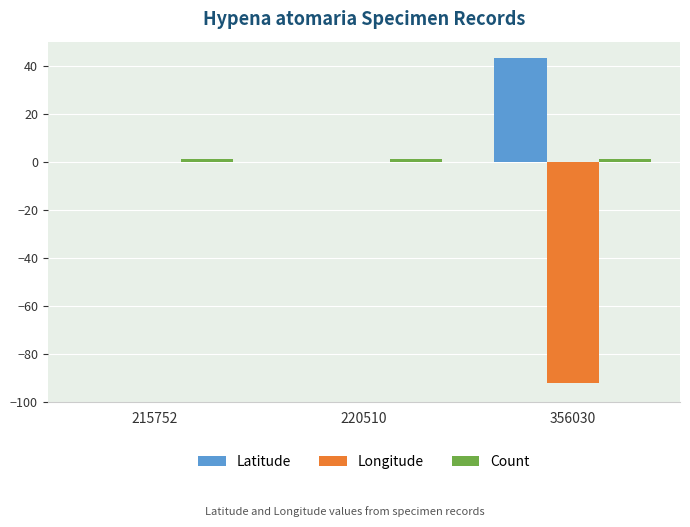

Is it true that Longitude equals -147.3 at 356030?

False